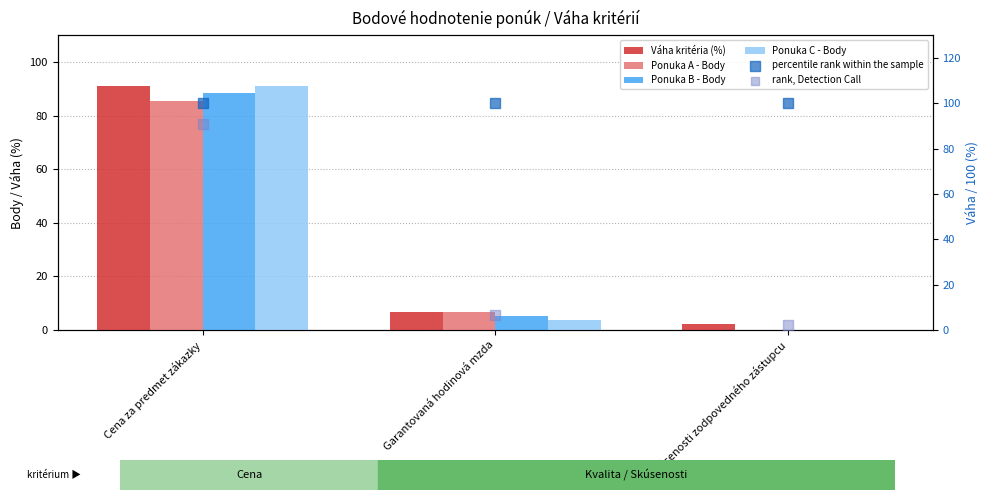

Is the value of Ponuka C - Body at Skúsenosti zodpovedného zástupcu greater than the value of Ponuka A - Body at Cena za predmet zákazky?

No